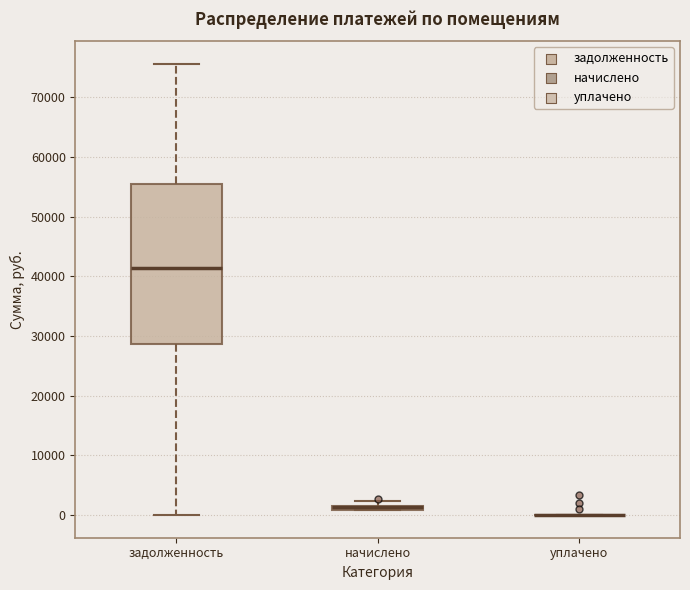

Which box is the tallest, from its lower edge to its upper edge?

задолженность